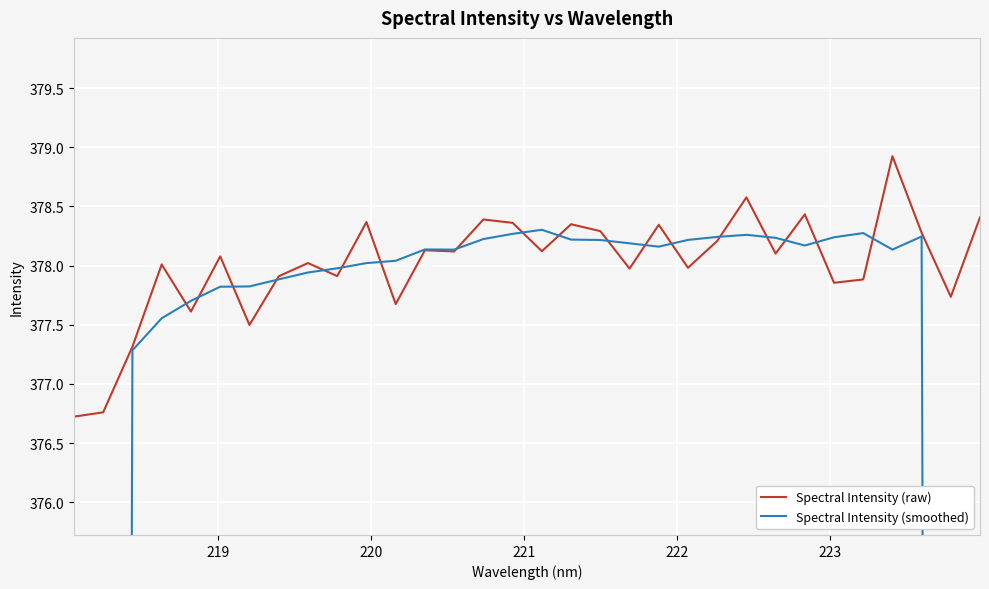

True or false: Spectral Intensity (raw) has a value of 211.4 at 7.

False